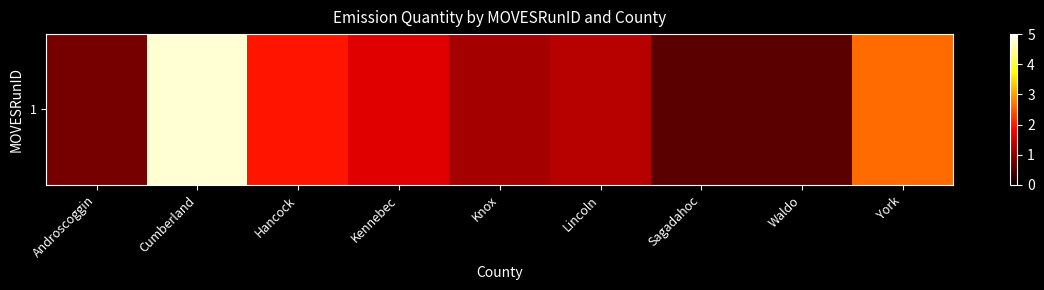

What is the difference between the second highest and second lowest values?

2015903